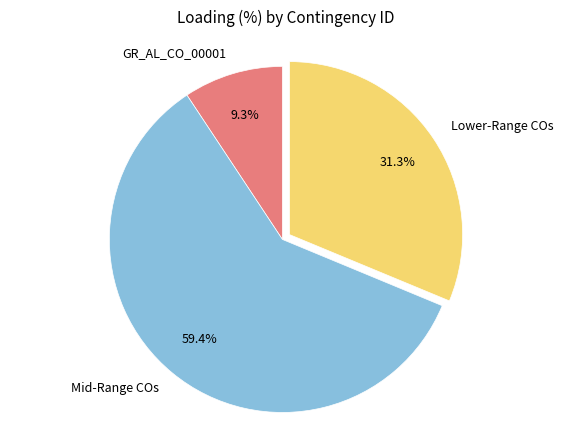

Rank the categories by value from highest to lowest.

Mid-Range COs, Lower-Range COs, GR_AL_CO_00001